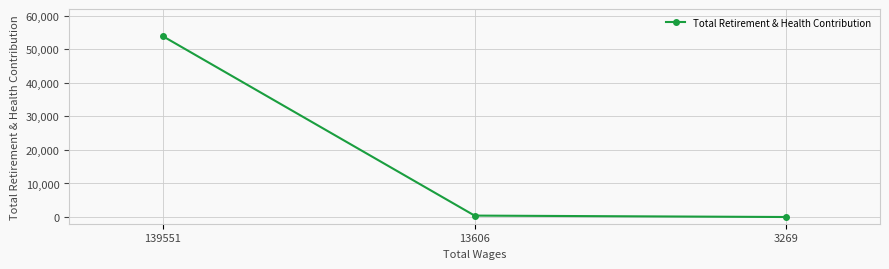

Which category has the highest value across all series?

139551